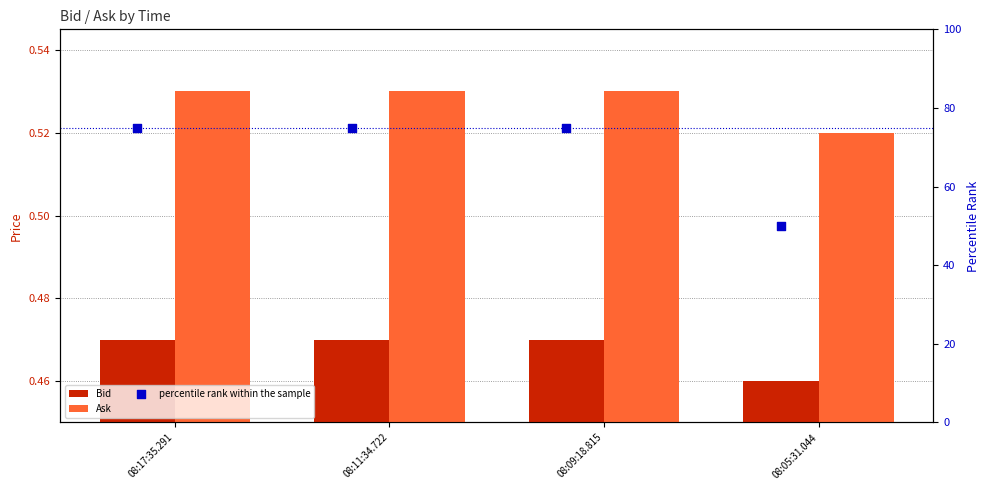

Which series has the largest Y range (max minus min)?

percentile rank within the sample